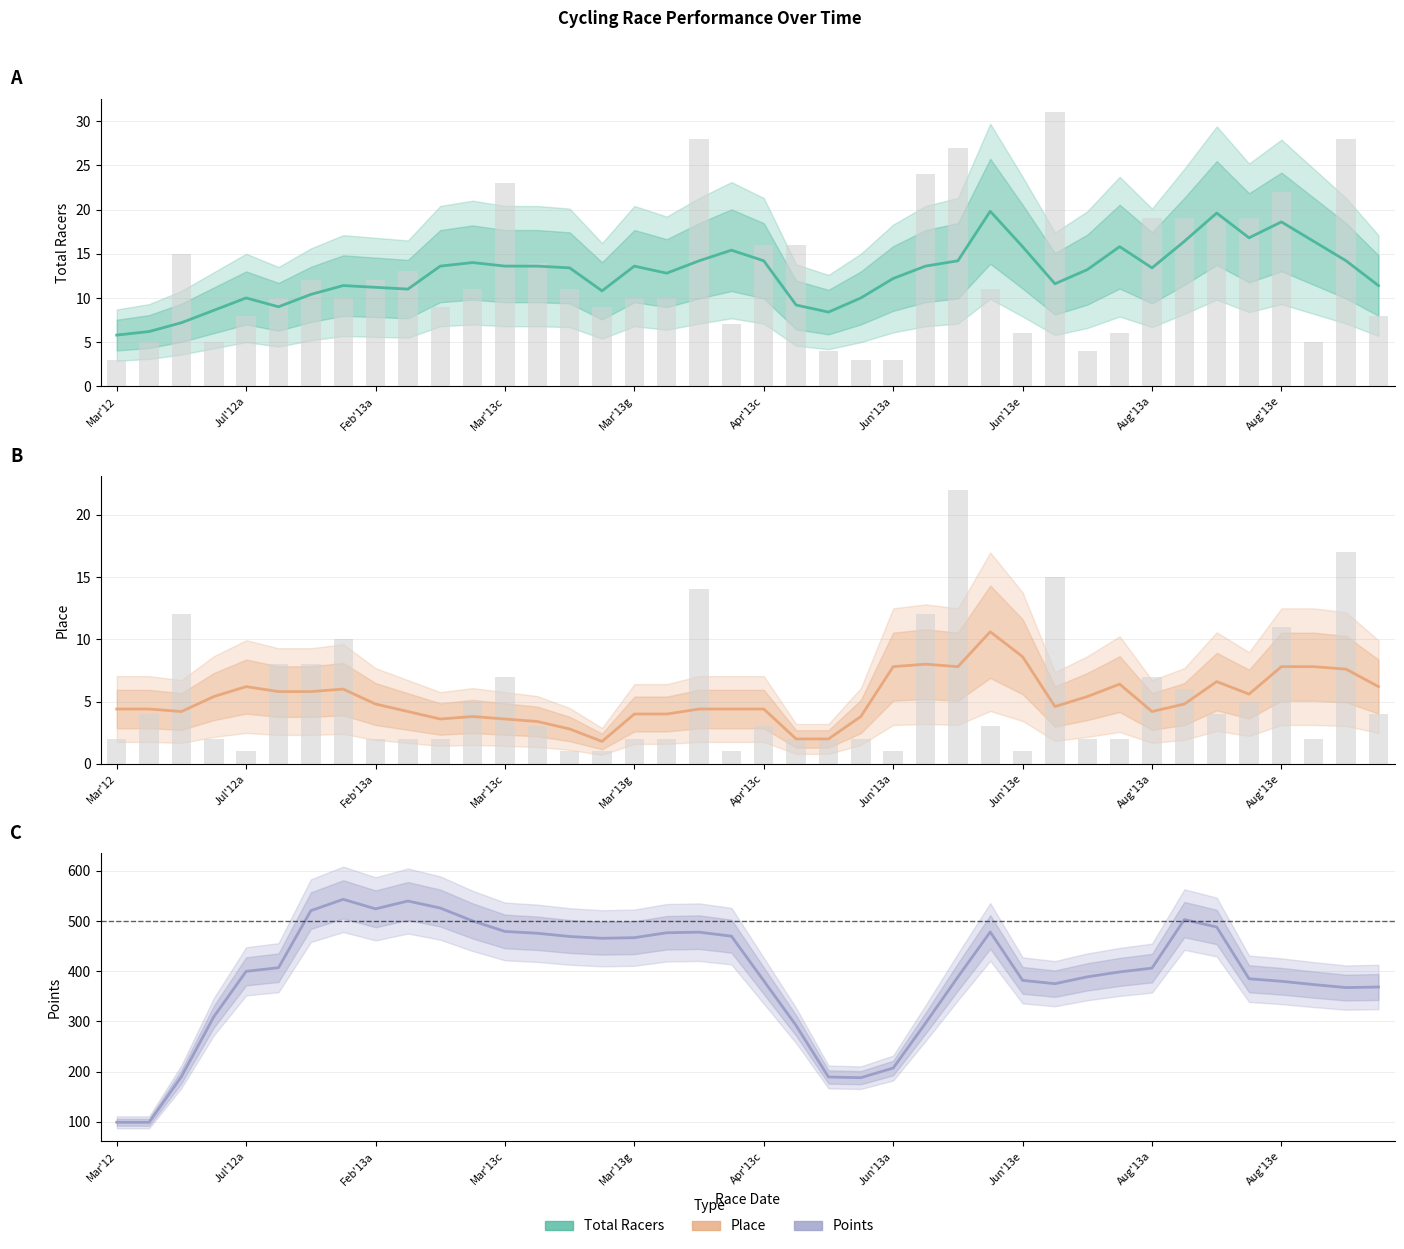

What is the spread (max minus min) of values at Mar'12?

94.8